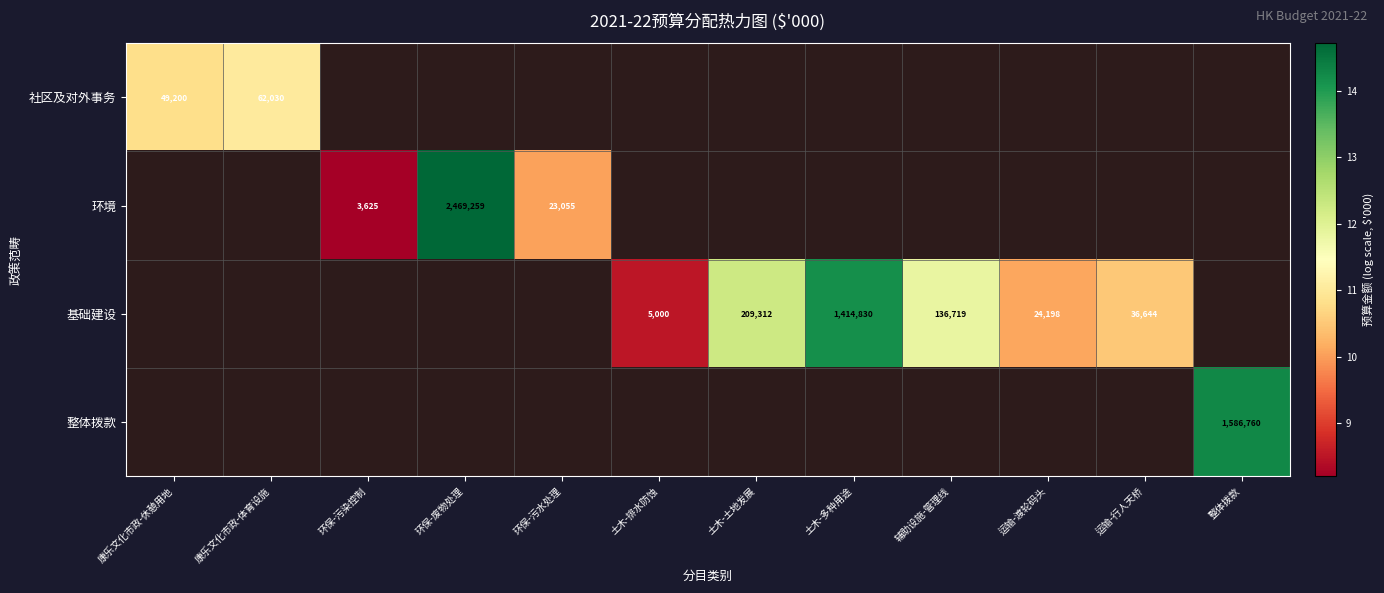

At how many categories does at least one series exceed 9?

10